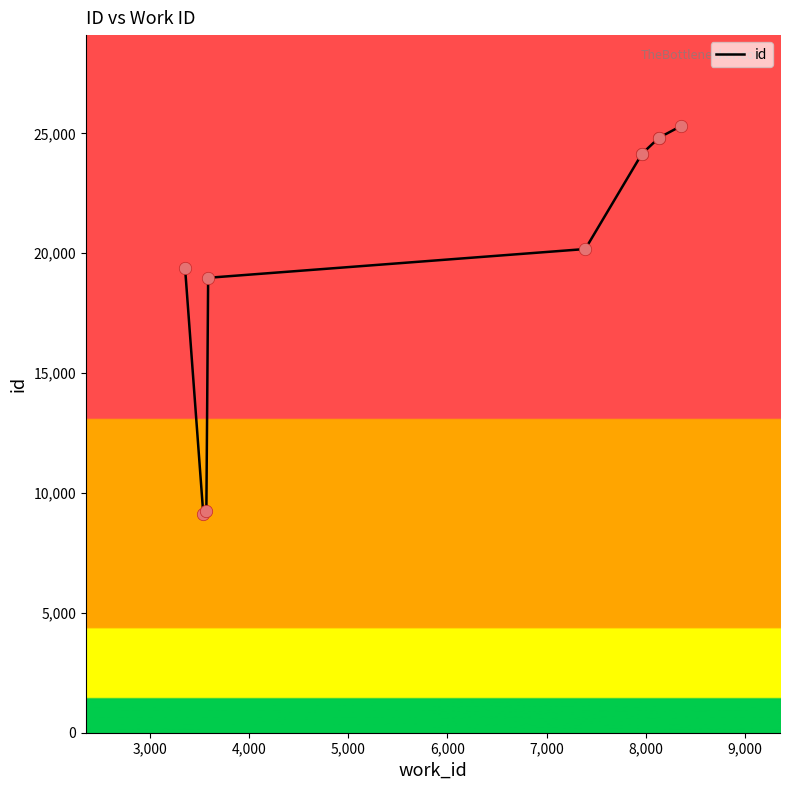

Between 6,000 and 3,000, which is larger?

6,000